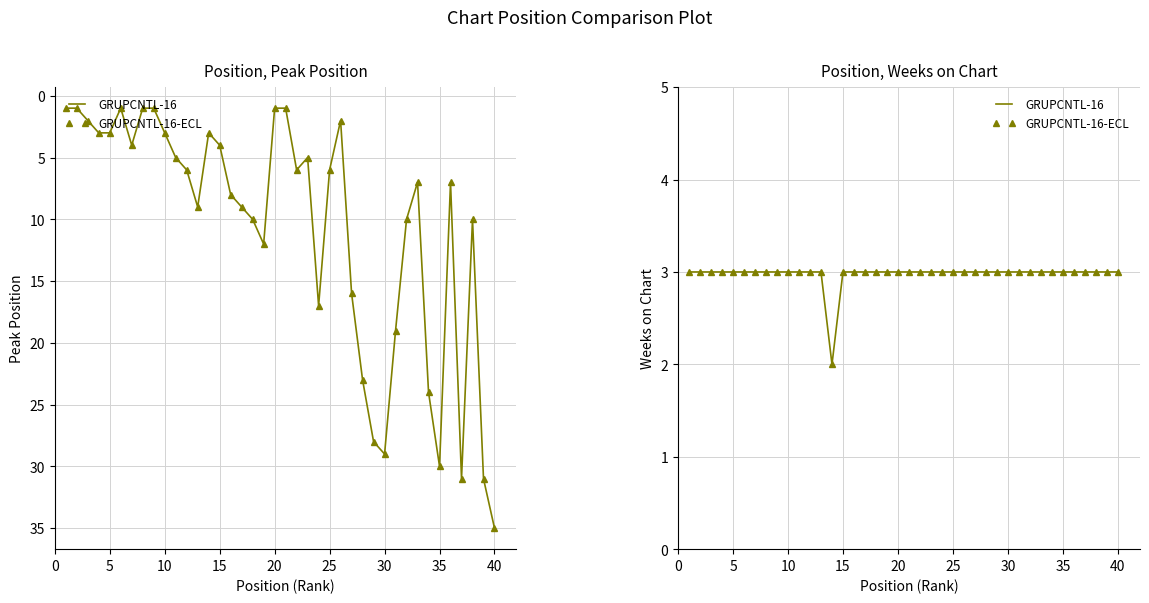

How many lines are shown in the chart?

2